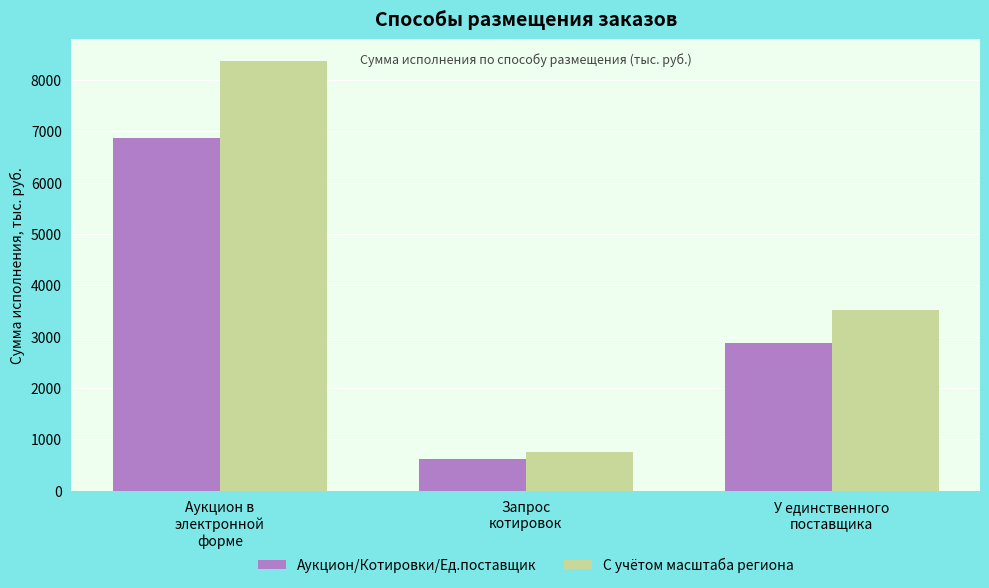

Is it true that Аукцион/Котировки/Ед.поставщик equals 2789.6 at Аукцион в
электронной
форме?

False